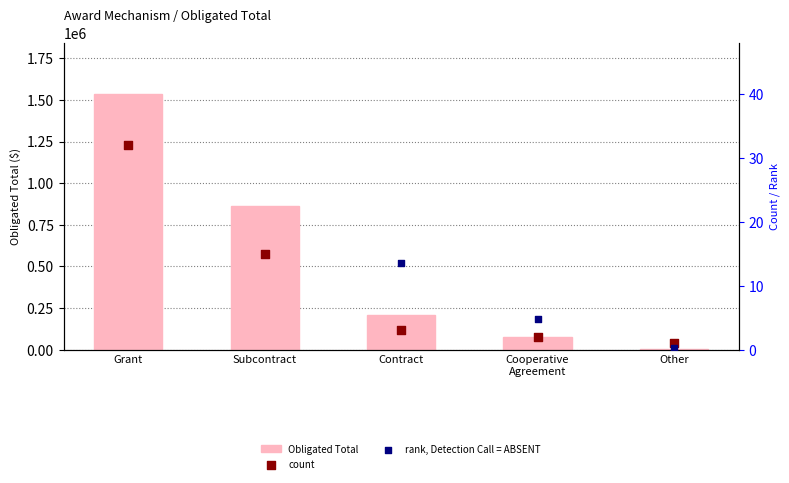

Which series has the widest spread of Y values?

Obligated Total